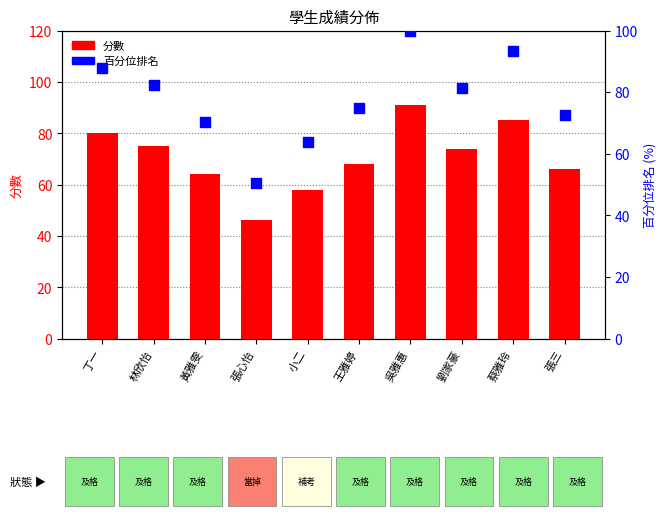

At how many categories does at least one series exceed 79?

5